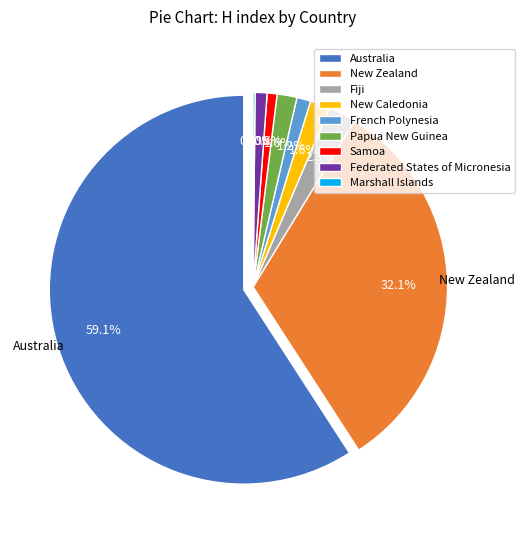

What is the total percentage of New Zealand and Papua New Guinea?

33.8%